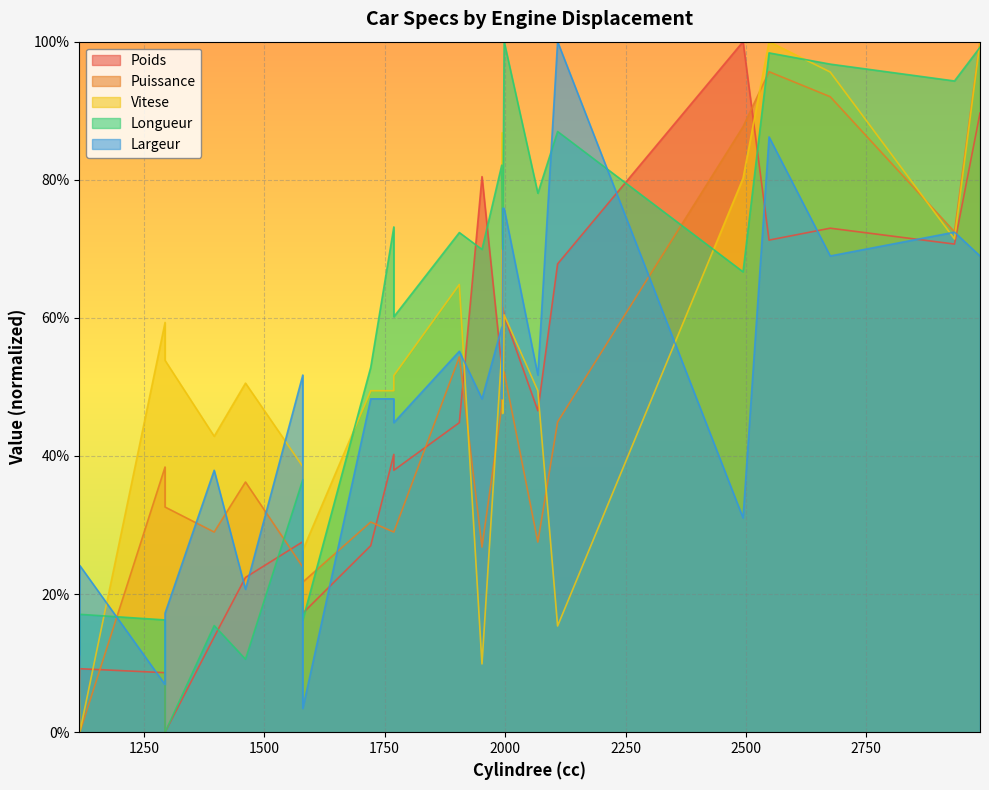

Is it true that Poids equals 0.1 at 1461?

False